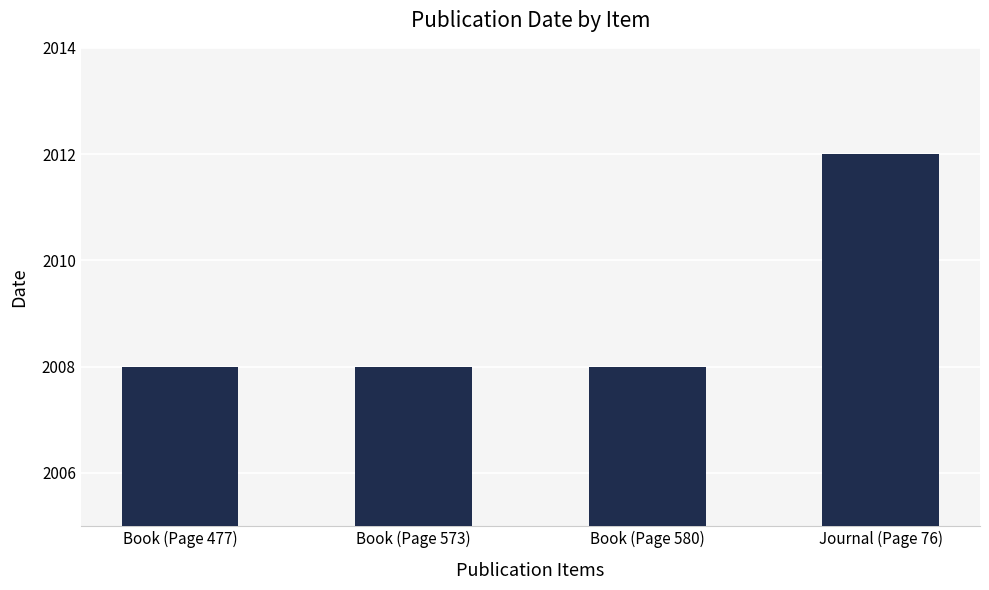

Approximately how many times larger is the value at Book (Page 573) compared to Journal (Page 76)?

1.0